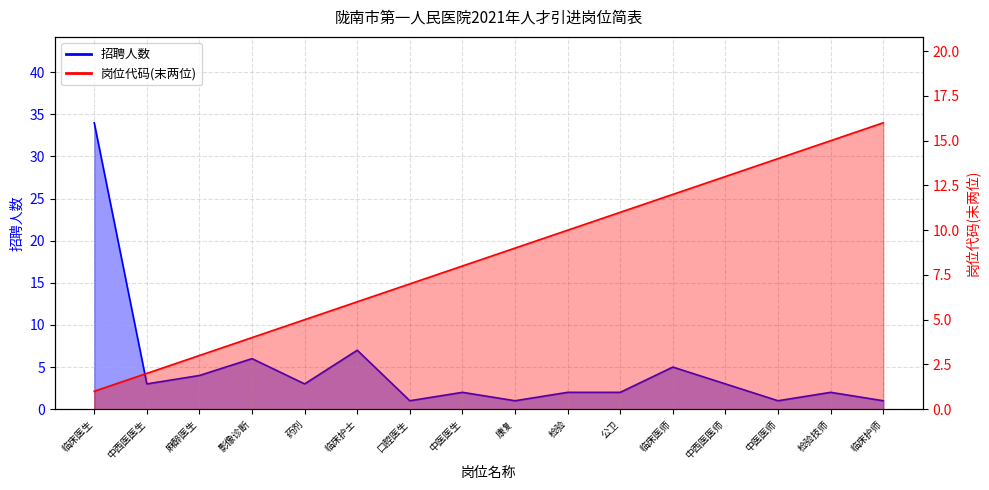

At which label does 岗位代码 reach its minimum?

临床医生